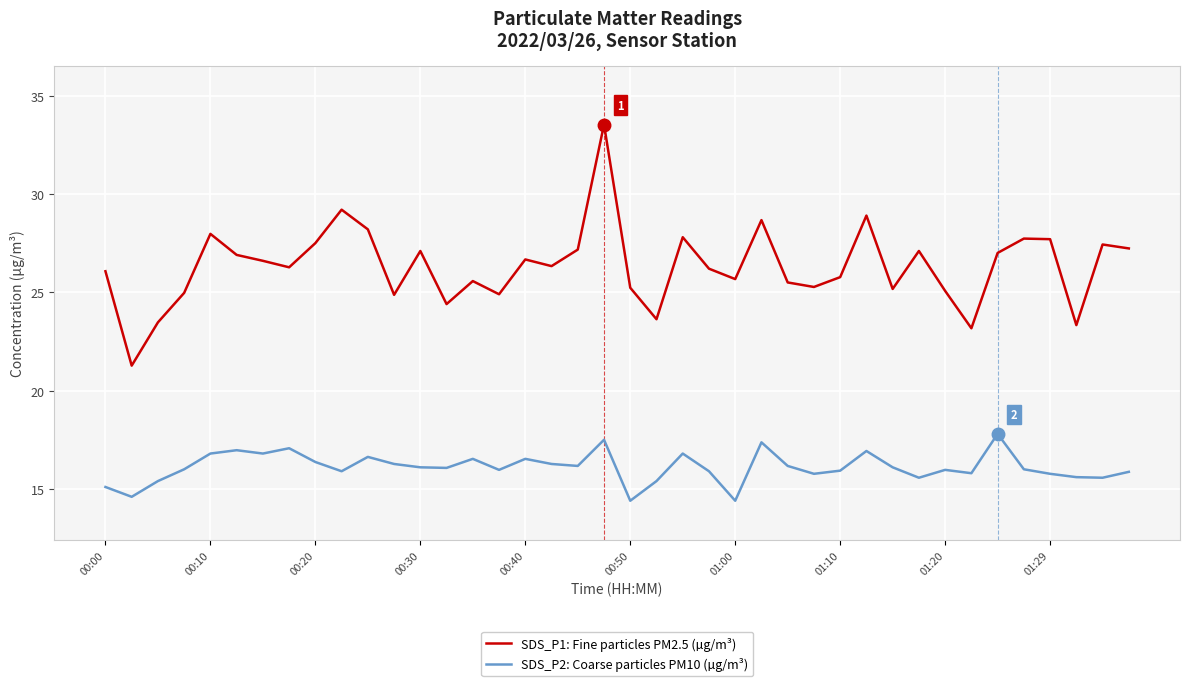

True or false: SDS_P2: Coarse particles PM10 (µg/m³) and SDS_P1: Fine particles PM2.5 (µg/m³) cross at least once.

False